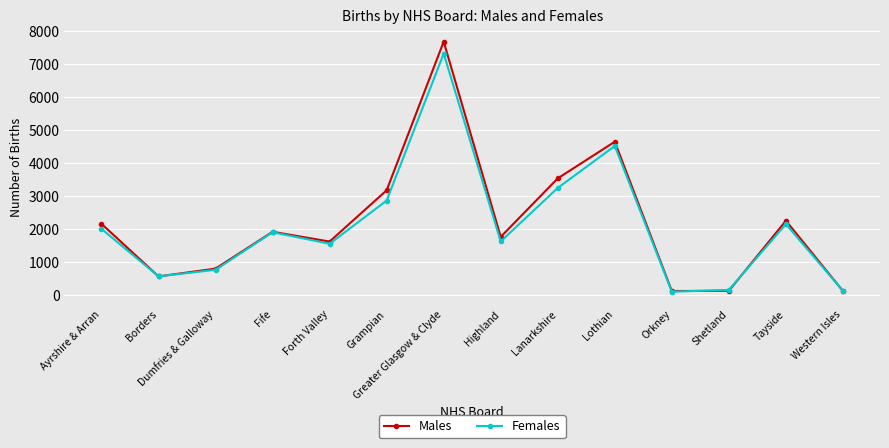

What is the approximate value of Females at Ayrshire & Arran, to the nearest 50?

2000